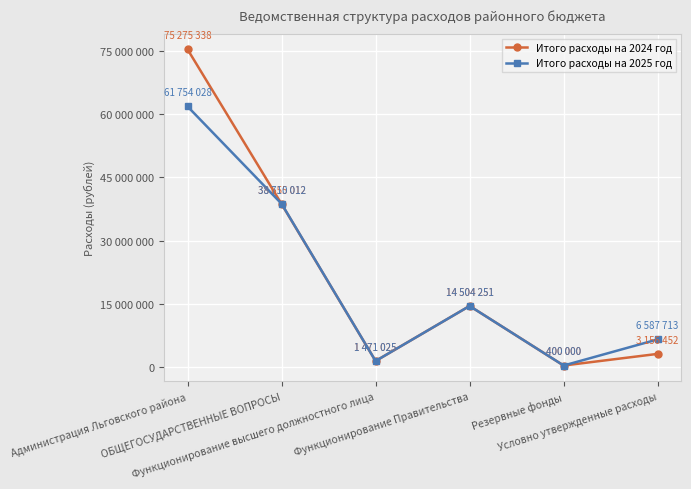

What is the minimum value for Итого расходы на 2025 год?

400000